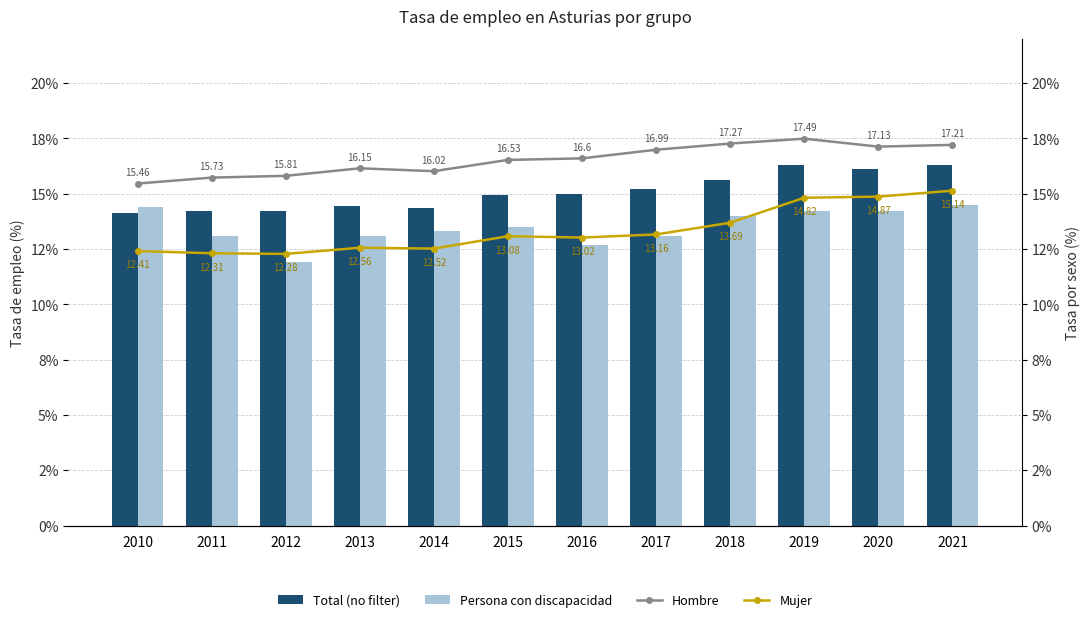

True or false: Mujer has a value of 20.5 at 2010.

False